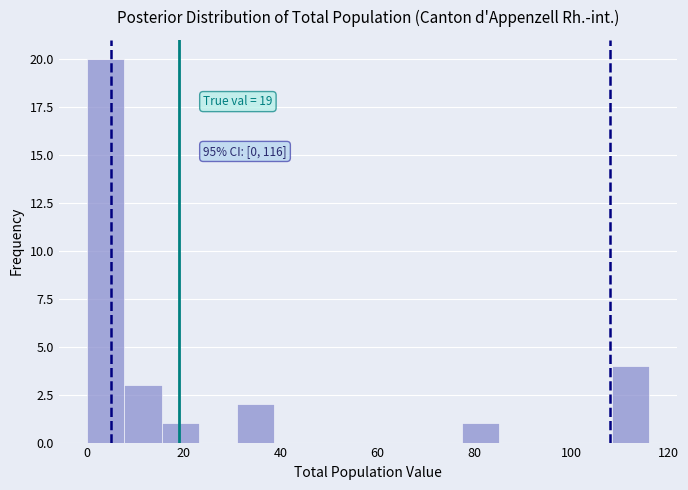

Around what value on the x-axis is the tallest bar? Give the approximate position of its centre, as read against the axis.

4